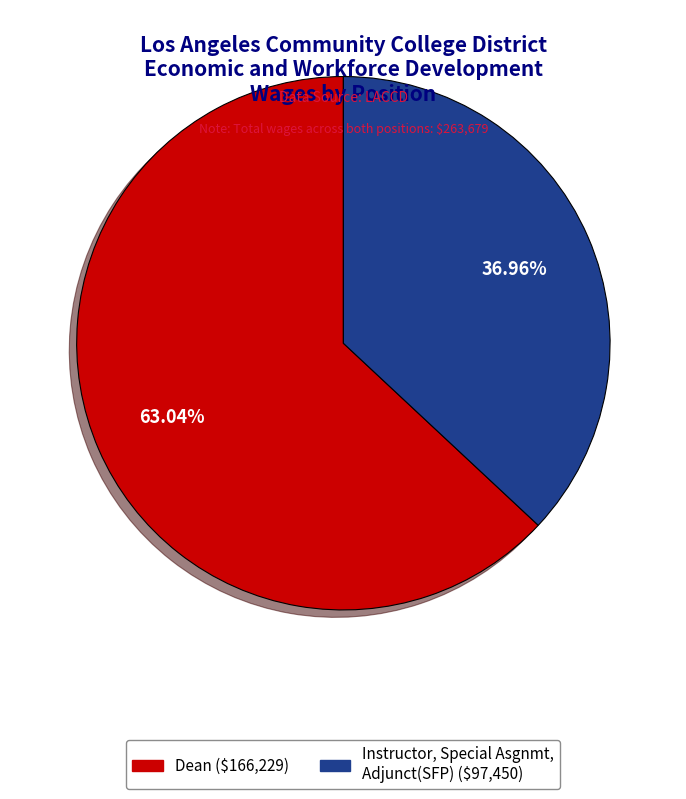

What percentage is the Dean slice, to the nearest percent?

63%